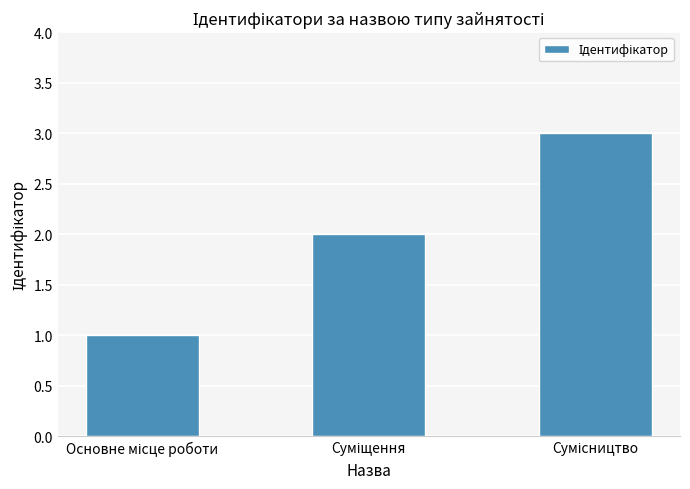

What is the greatest value displayed?

3